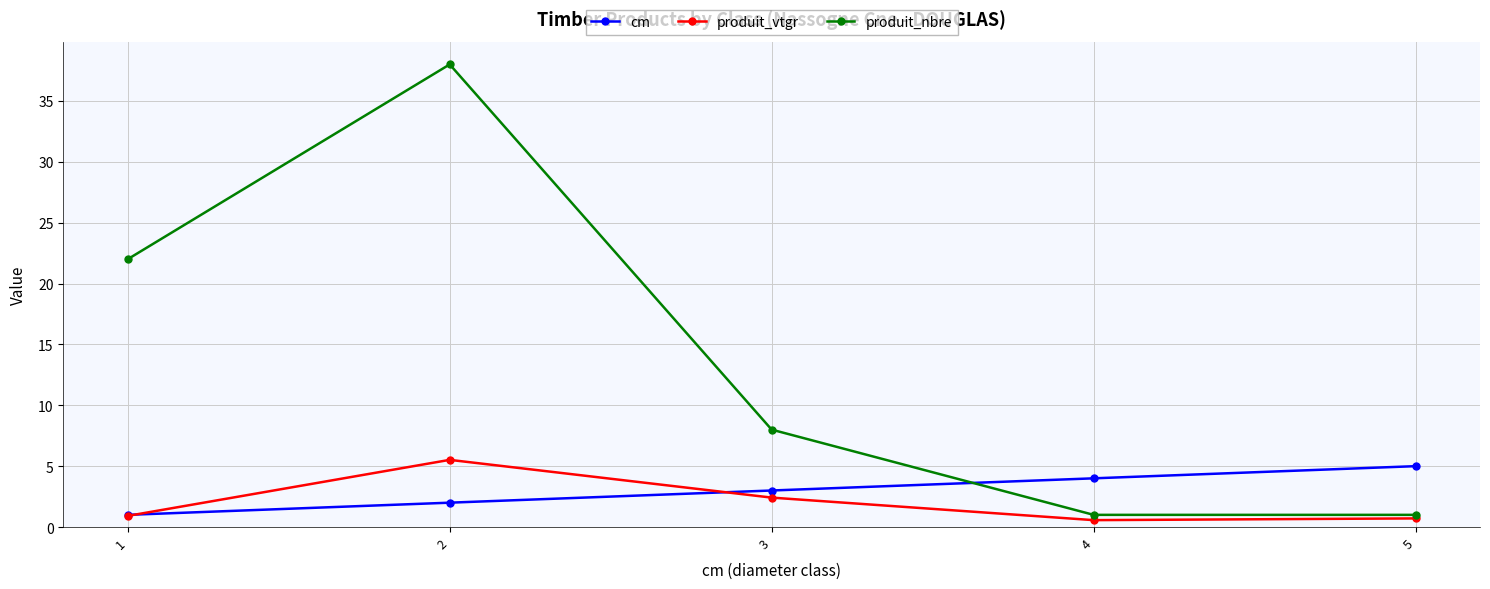

After their last crossing, which series has the higher values: produit_nbre or cm?

cm